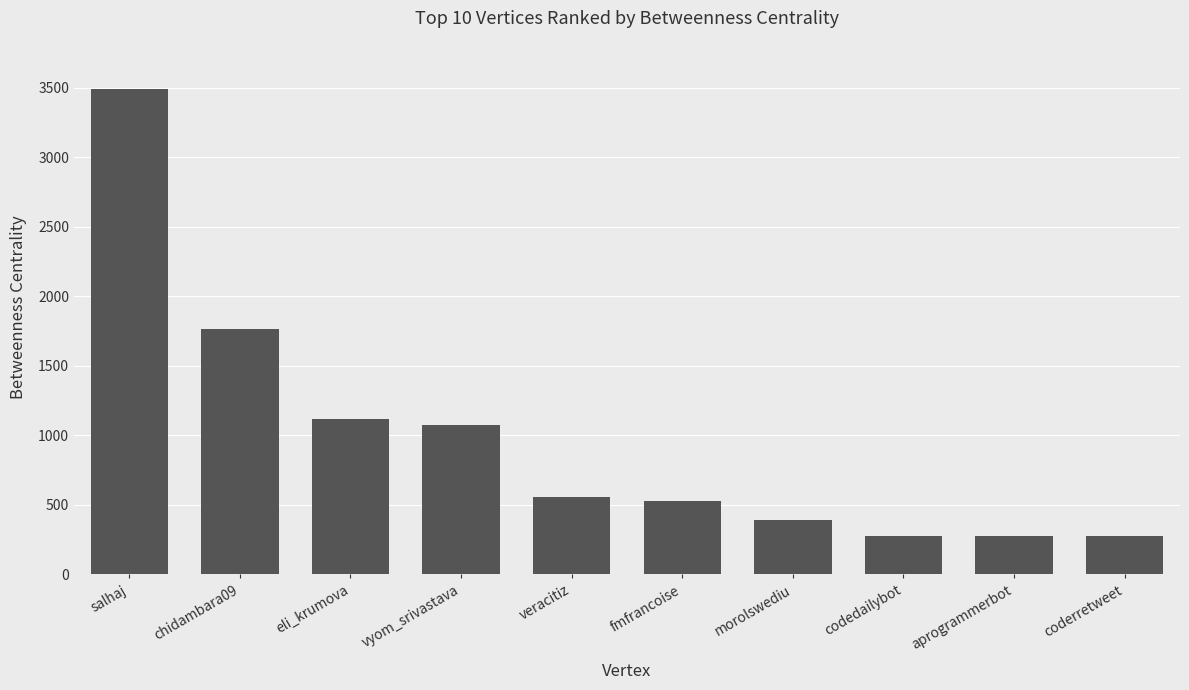

At which category does the chart reach its peak across all series?

salhaj